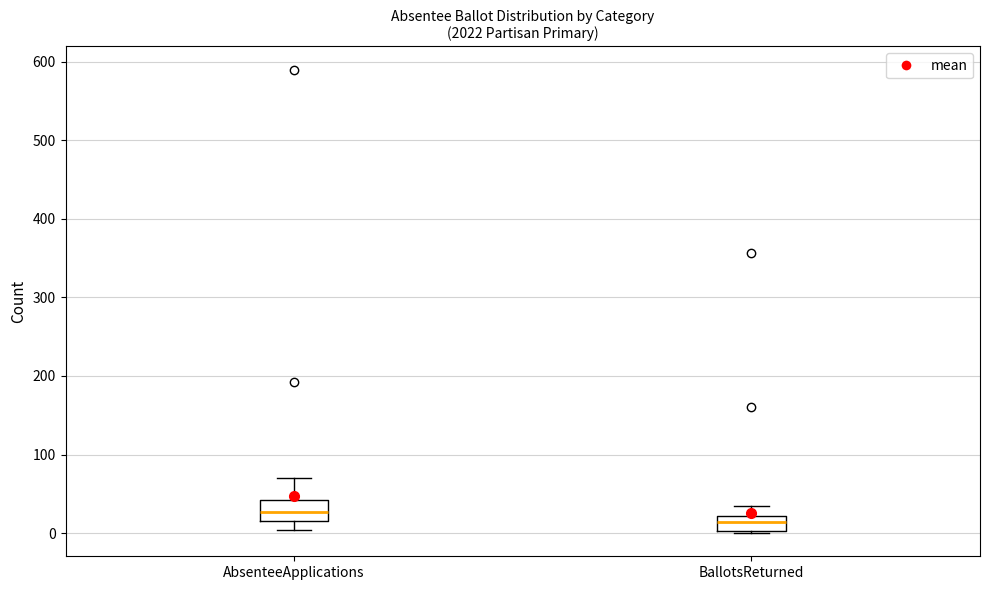

Reading left to right, transcribe this box plot: for each box, give where its median line is, the range the box spans, and where its two whiskers end, as read against the y-axis. The values are not printed on the chart, so give them approximately, as read against the axis.

AbsenteeApplications: median 30, box 20 to 40, whiskers 0 to 70
BallotsReturned: median 10, box 0 to 20, whiskers 0 to 30